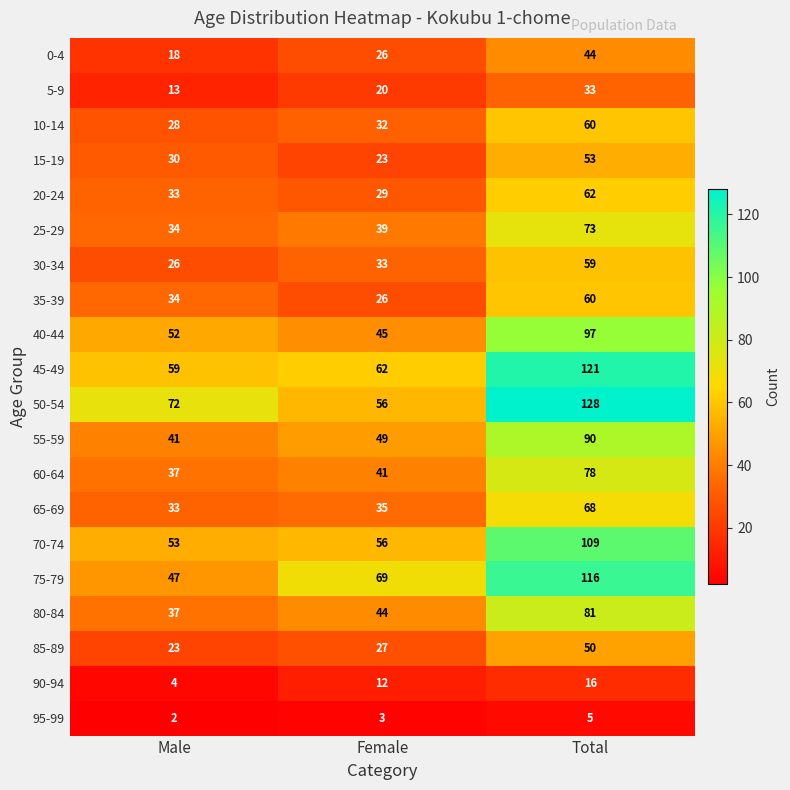

The value of 55-59 at Total is 90. True or false?

True